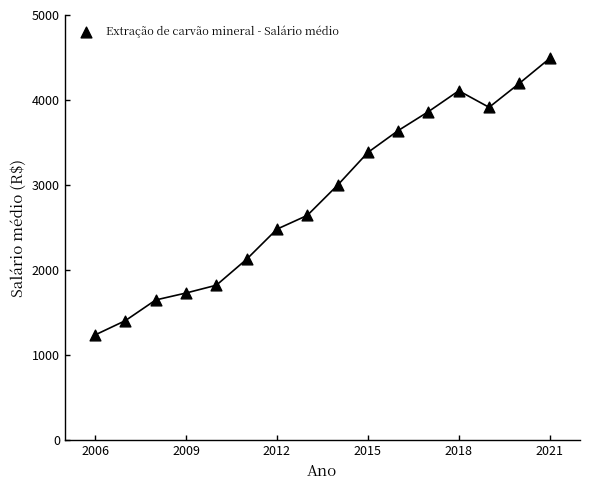

What Y value in the scatter plot is closest to 2863?

2998.3